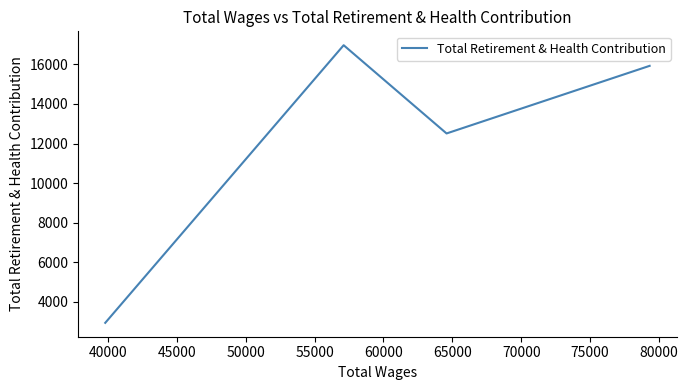

How many lines are shown in the chart?

1